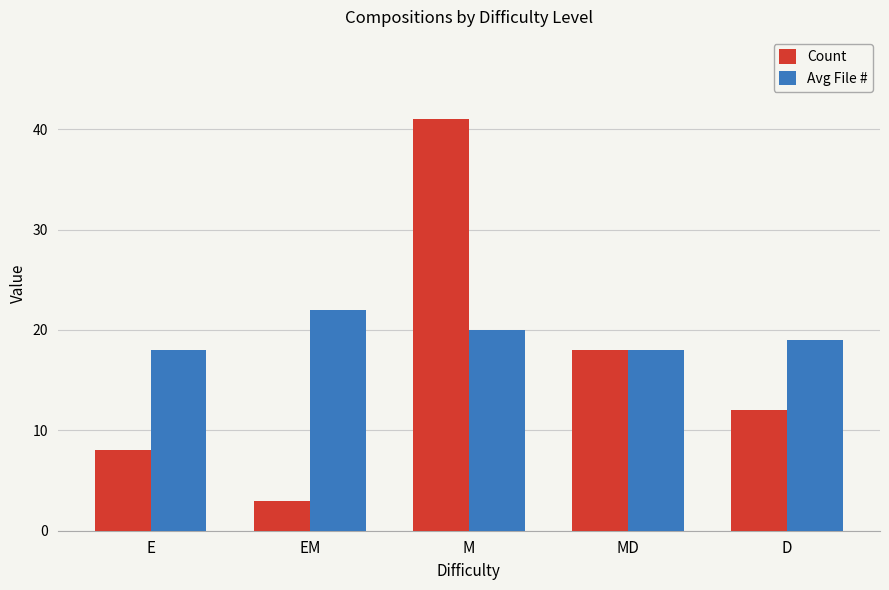

Which series has the largest range (max minus min)?

Count